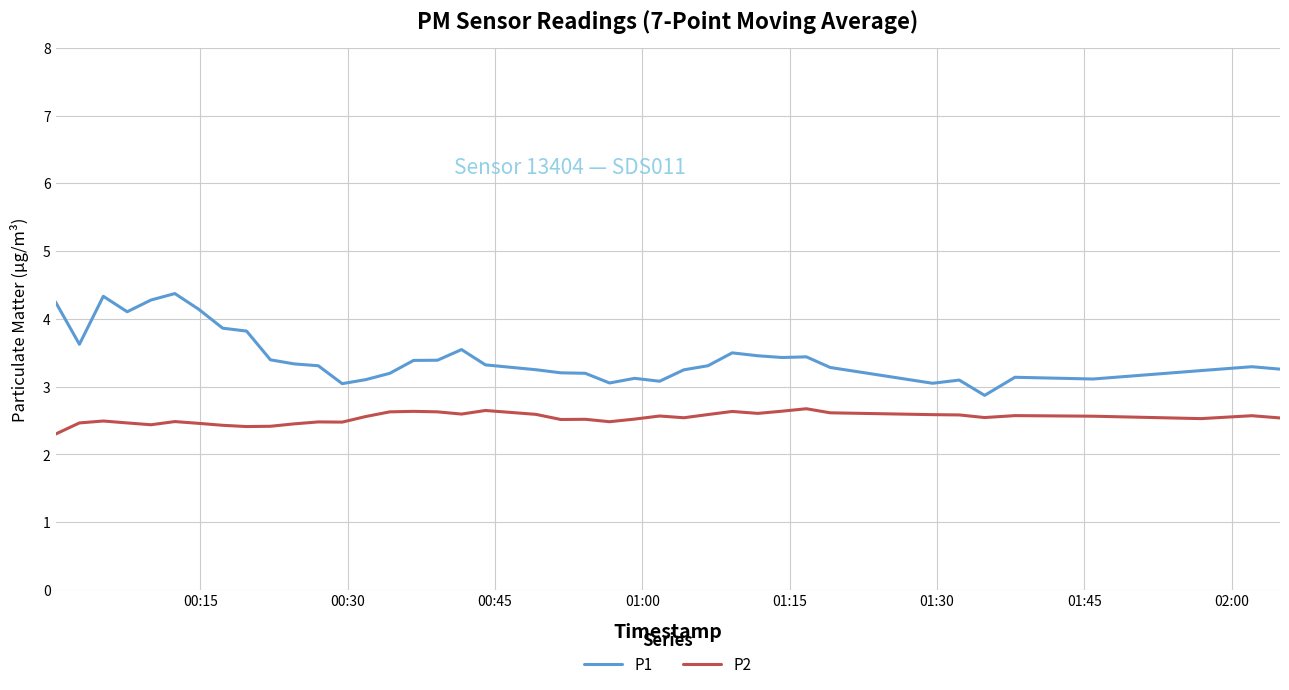

What is the minimum value for P1?

2.9